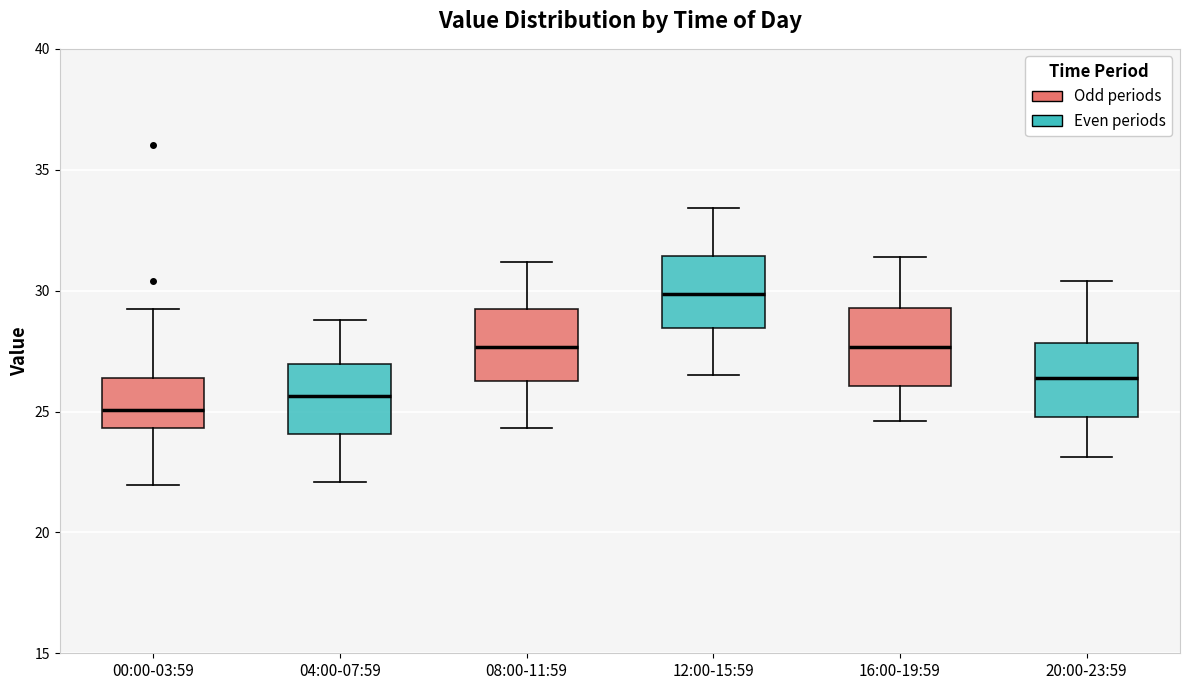

Reading left to right, transcribe this box plot: for each box, give where its median line is, the range the box spans, and where its two whiskers end, as read against the y-axis. The values are not printed on the chart, so give them approximately, as read against the axis.

00:00-03:59: median 25.0, box 24.5 to 26.5, whiskers 22.0 to 29.0
04:00-07:59: median 25.5, box 24.0 to 27.0, whiskers 22.0 to 29.0
08:00-11:59: median 27.5, box 26.5 to 29.0, whiskers 24.5 to 31.0
12:00-15:59: median 30.0, box 28.5 to 31.5, whiskers 26.5 to 33.5
16:00-19:59: median 27.5, box 26.0 to 29.5, whiskers 24.5 to 31.5
20:00-23:59: median 26.5, box 25.0 to 28.0, whiskers 23.0 to 30.5